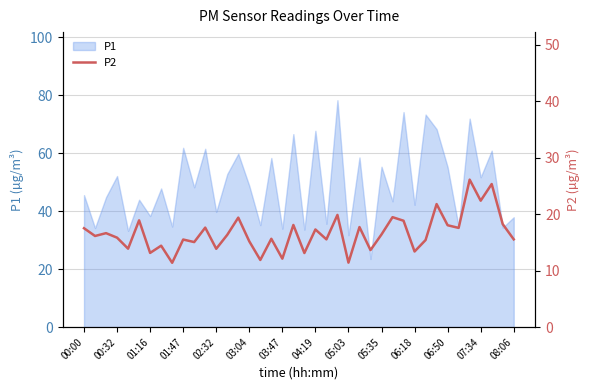

The P1 series shows 39.8 at 02:32. True or false?

True